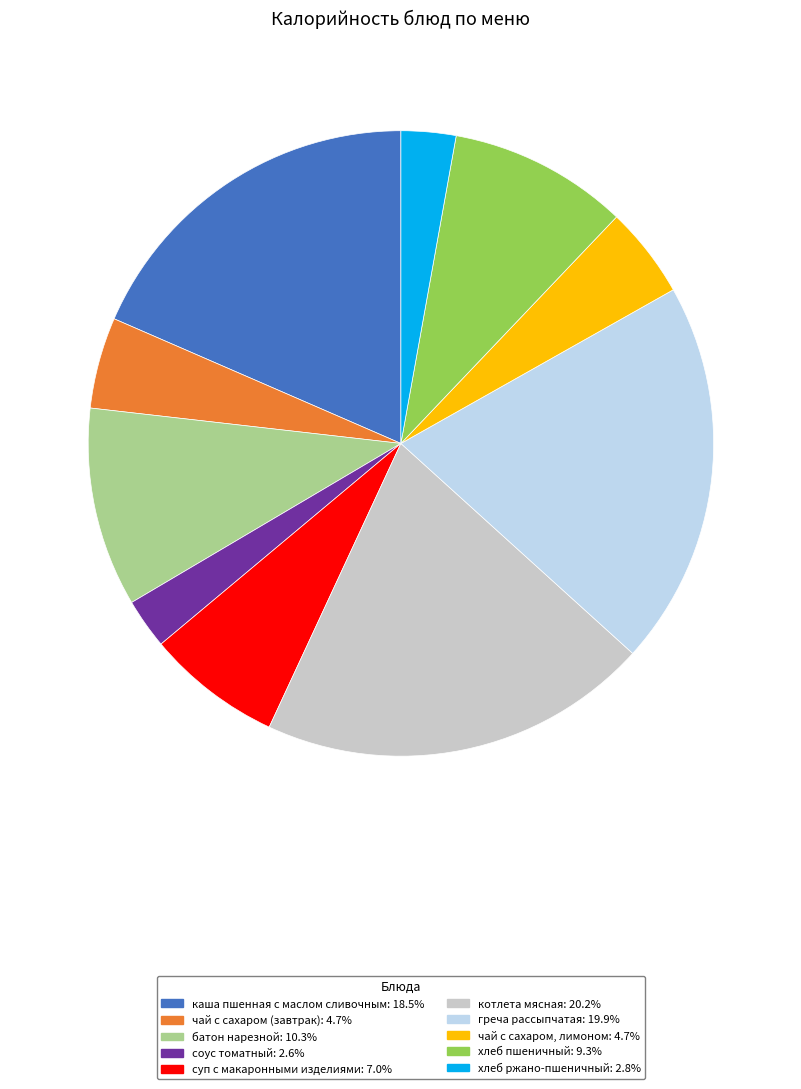

Is the sum of суп с макаронными изделиями and котлета мясная greater than half?

No